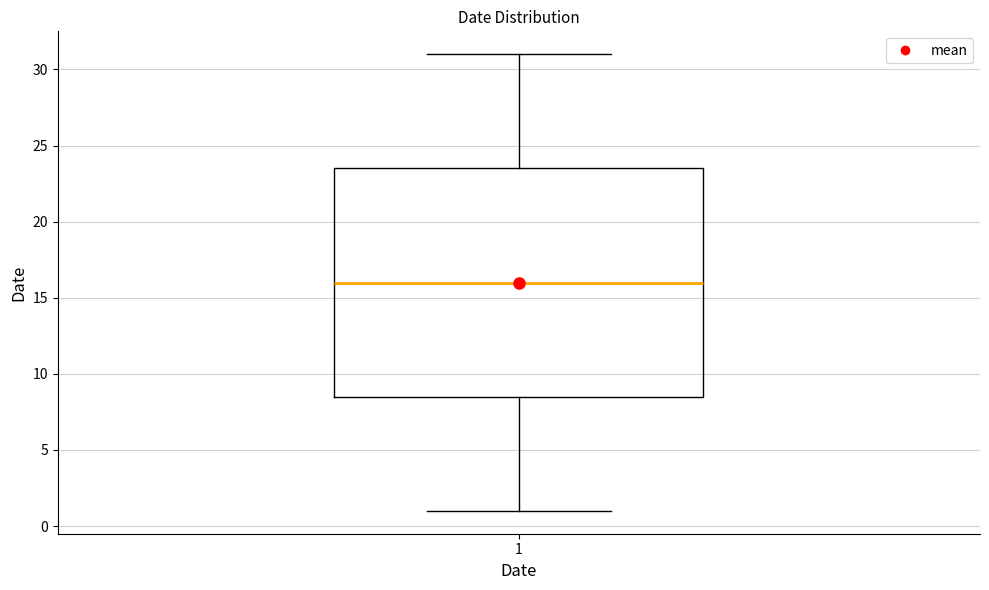

Where is the upper edge of the box at x = 1 on the y-axis? The values are not printed on the chart, so give them approximately, as read against the axis.

23.5